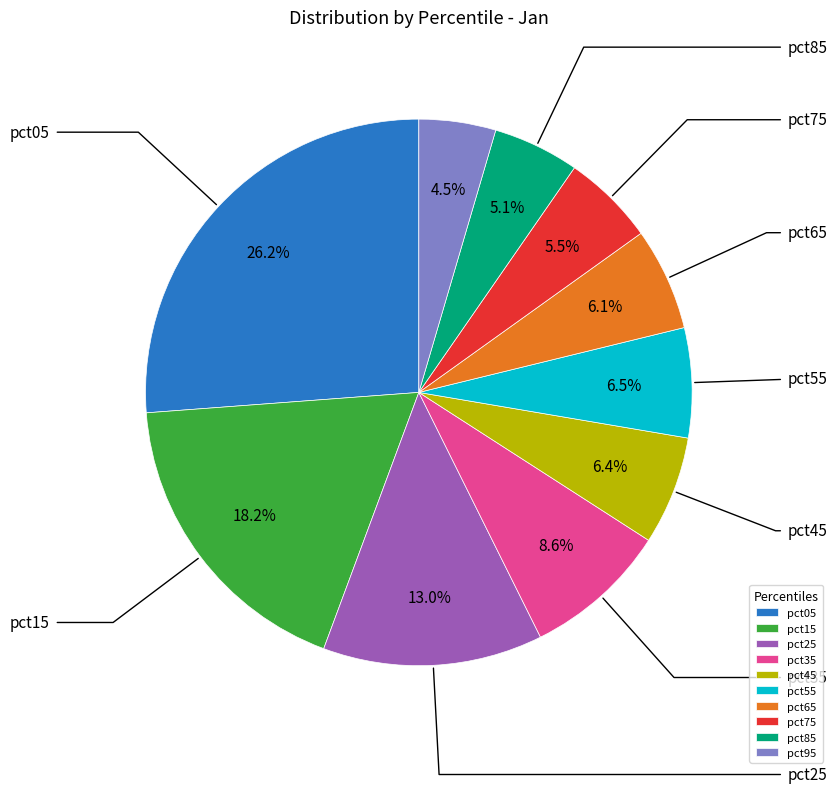

How much of the chart is everything except pct45?

93.6%